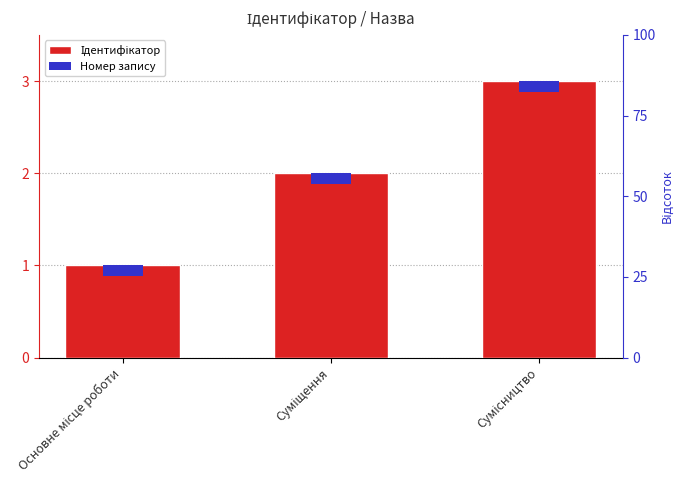

At which label is the value closest to 2?

Суміщення